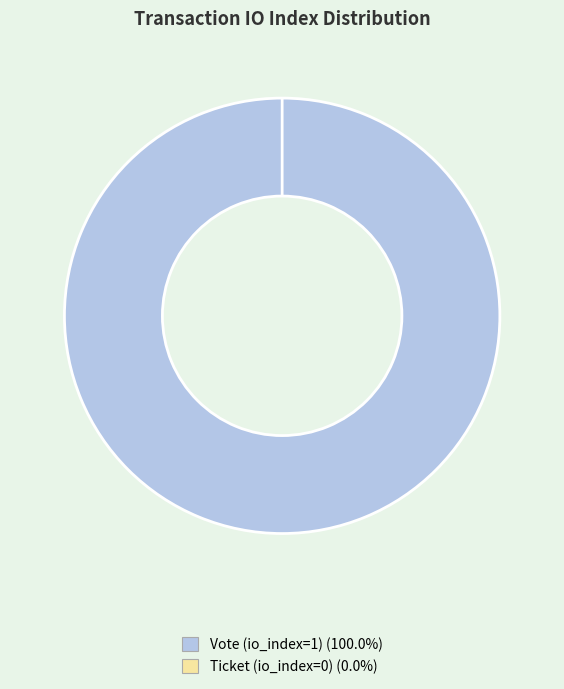

Does Ticket (io_index=0) represent more than half of the total?

No